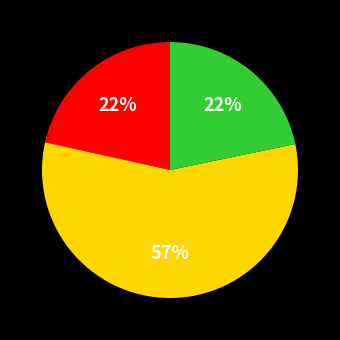

Does any single category account for the majority?

Yes